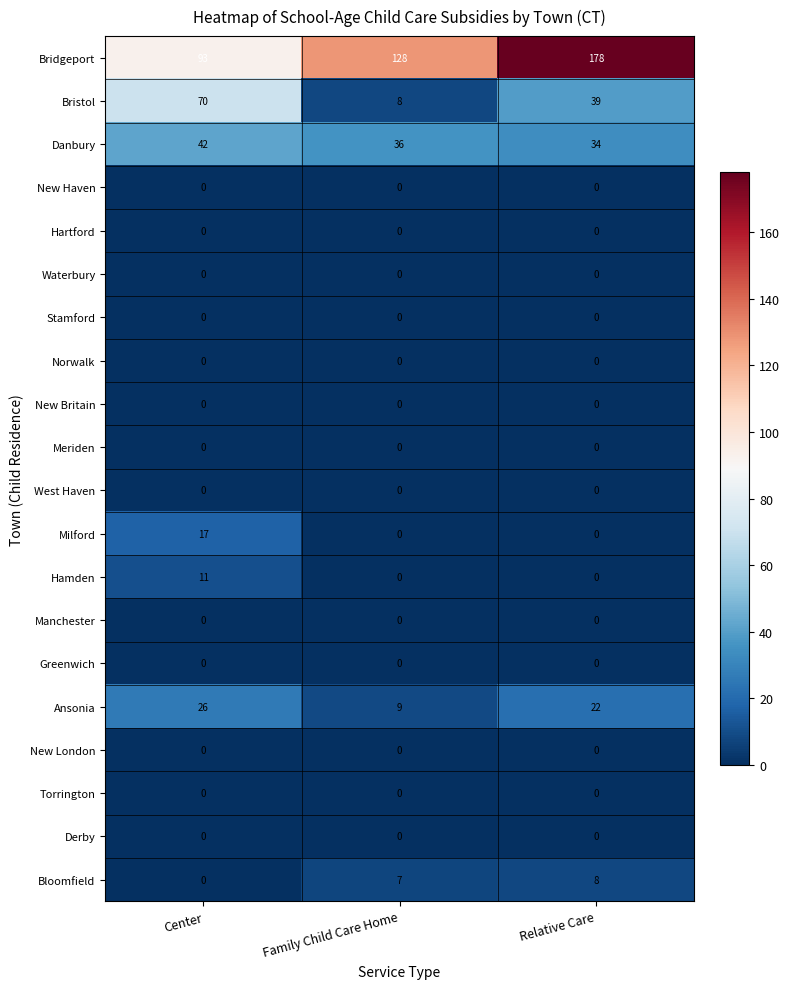

Between Center and Family Child Care Home, which series saw the biggest shift?

Bristol